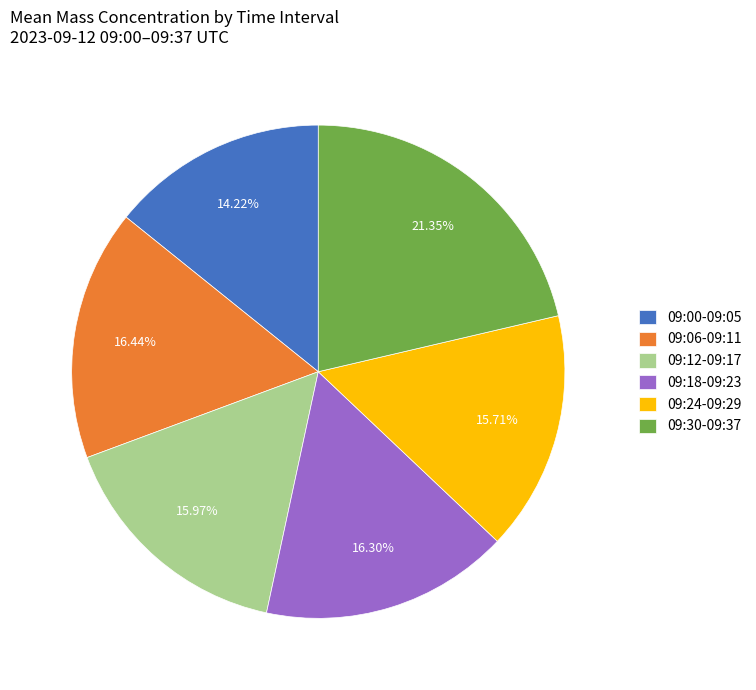

Approximately how many times larger is the value at 09:12-09:17 compared to 09:24-09:29?

1.0